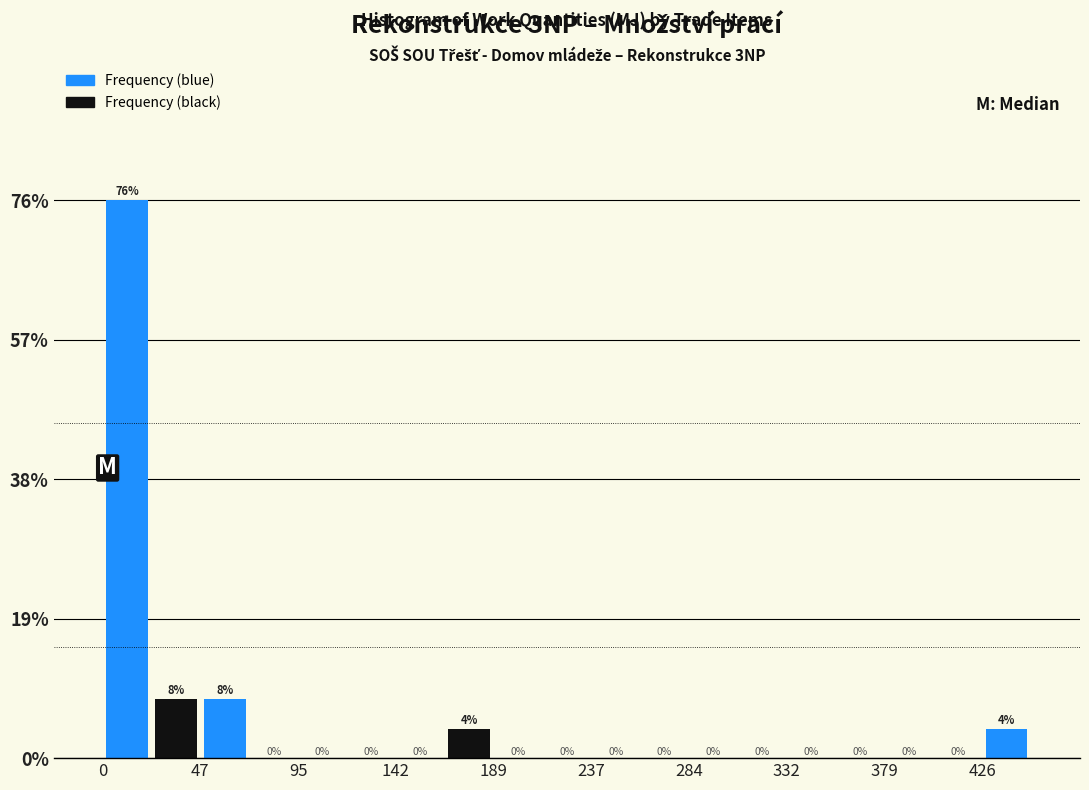

What is the height of the bar covering 0 to 25 on the x-axis? The bar edges are not printed on the chart, so give them approximately, as read against the axis.

76